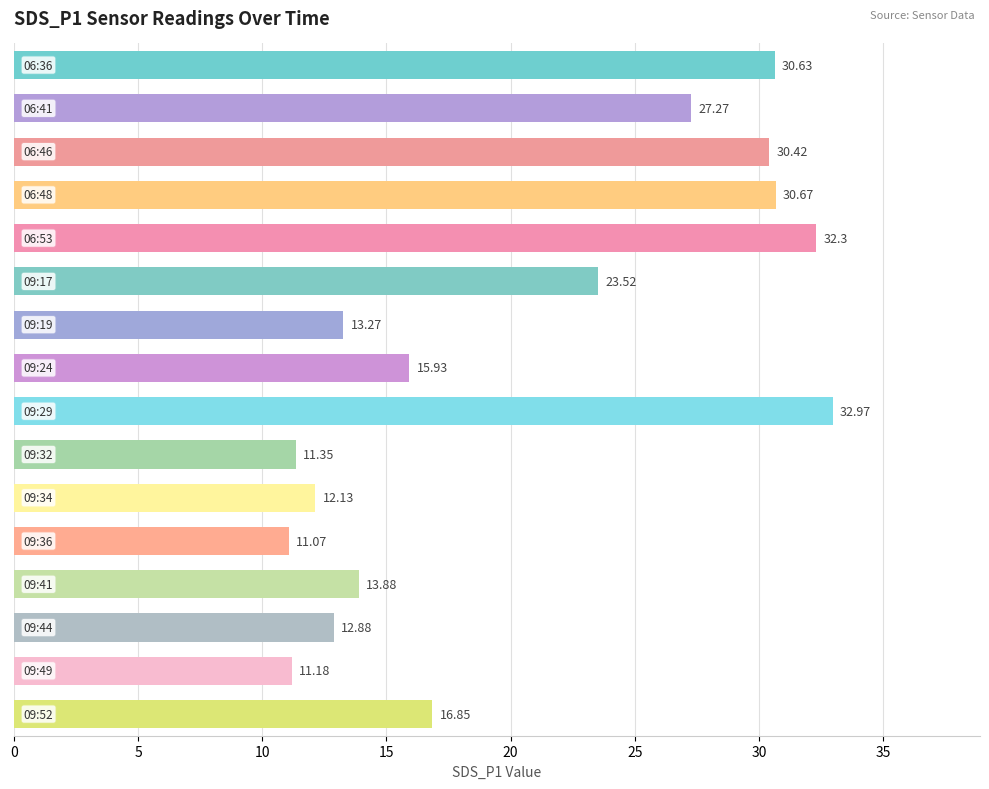

What is the sum of all values?

326.3